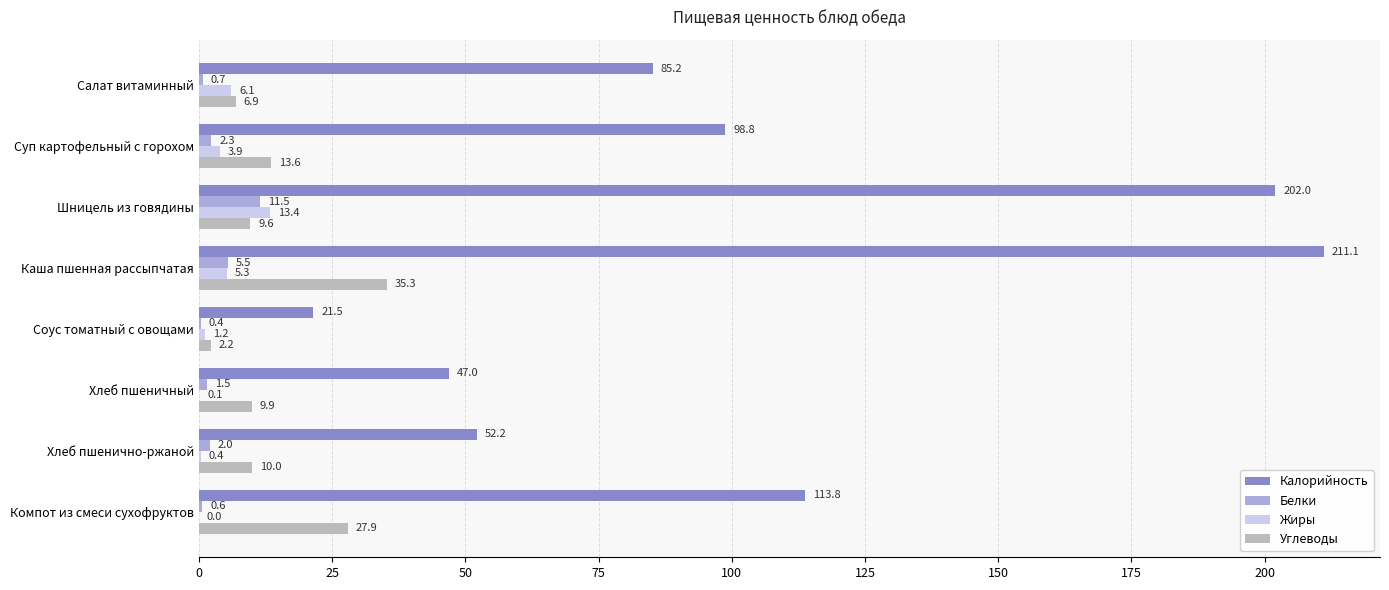

Where is Калорийность nearest to the value 116?

Компот из смеси сухофруктов